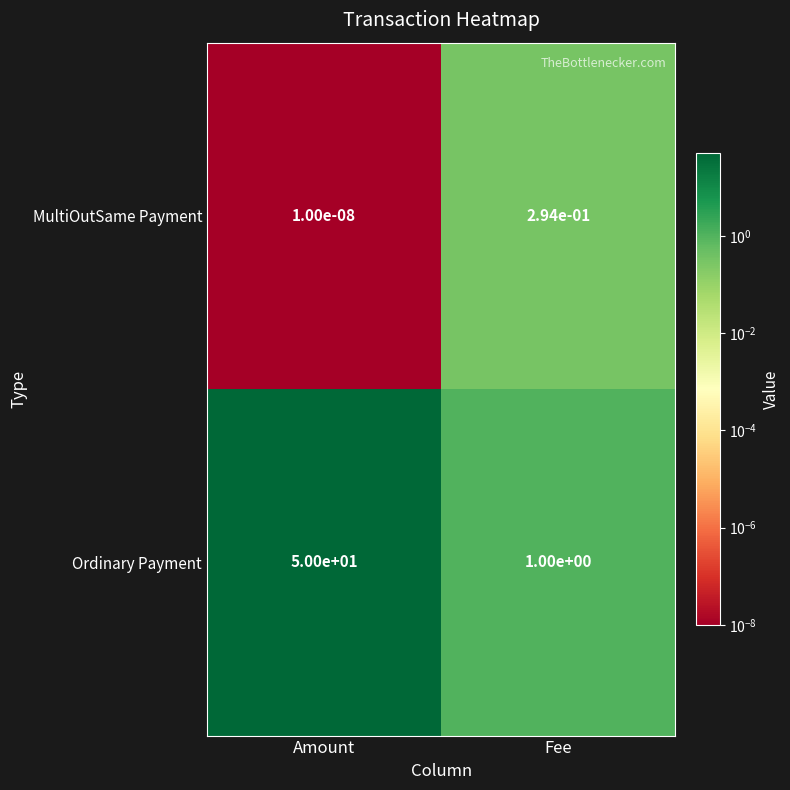

Which series has the largest total across all categories?

Ordinary Payment